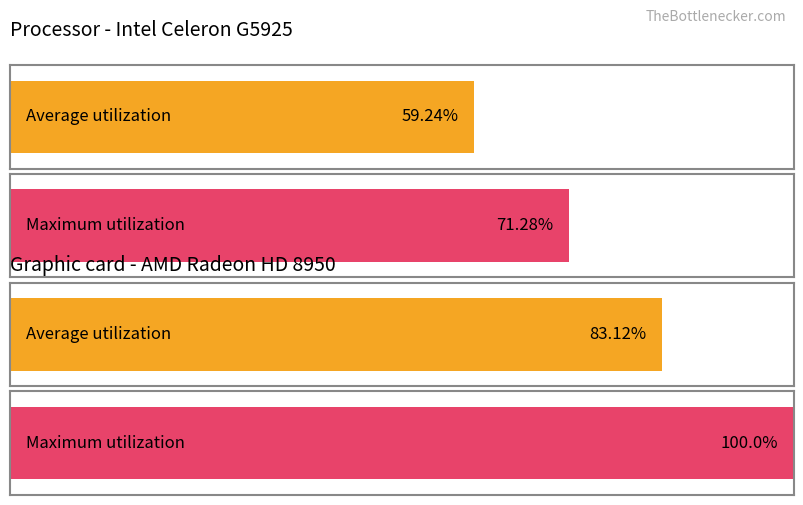

How many bars are there in each group?

2